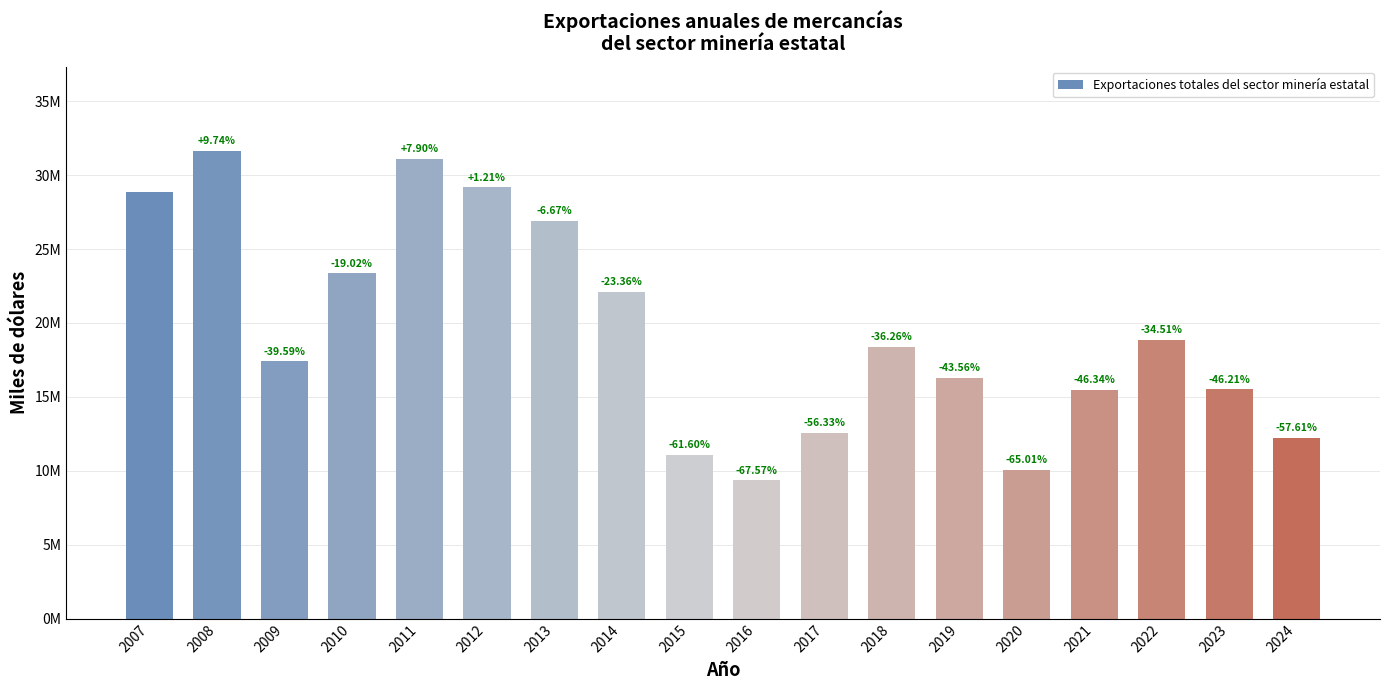

Reading left to right, what are all the values shown in this chart?

28832254	31639326	17417546	23347034	31109774	29181614	26908343	22095857	11070631	9349376	12592328	18378444	16272483	10087635	15471065	18881967	15508785	12221024